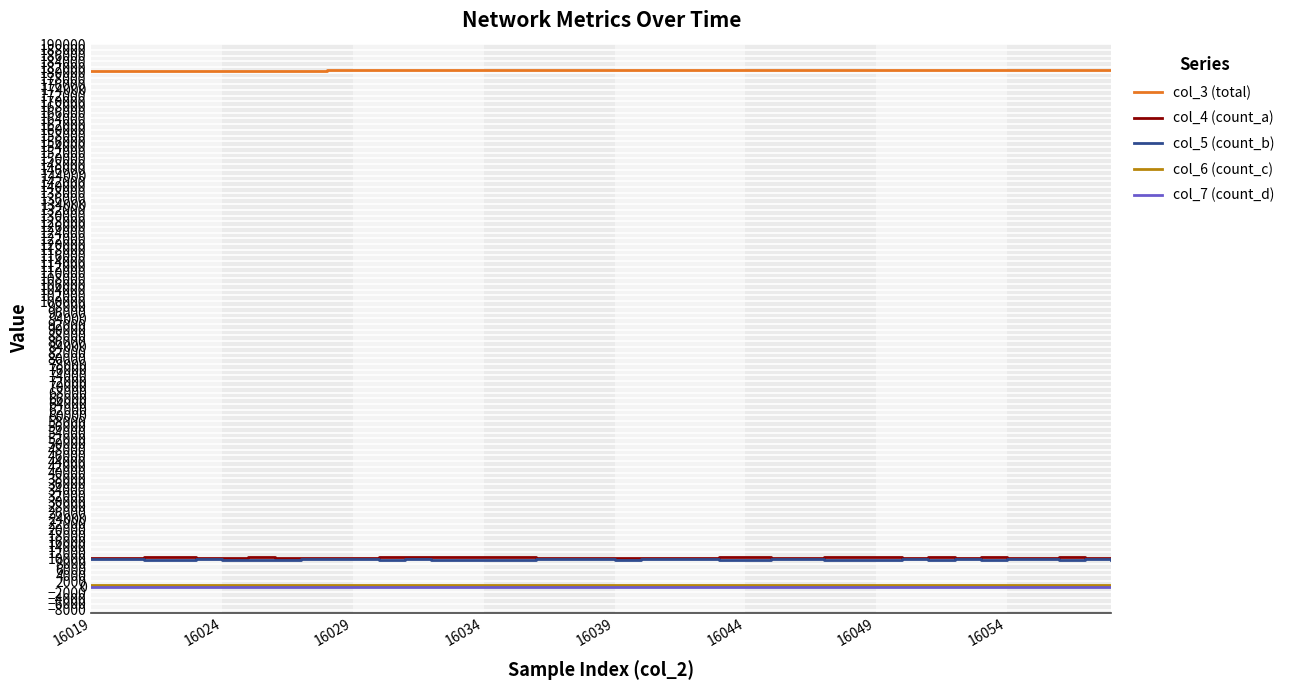

Which series has the largest total across all categories?

col_3 (total)